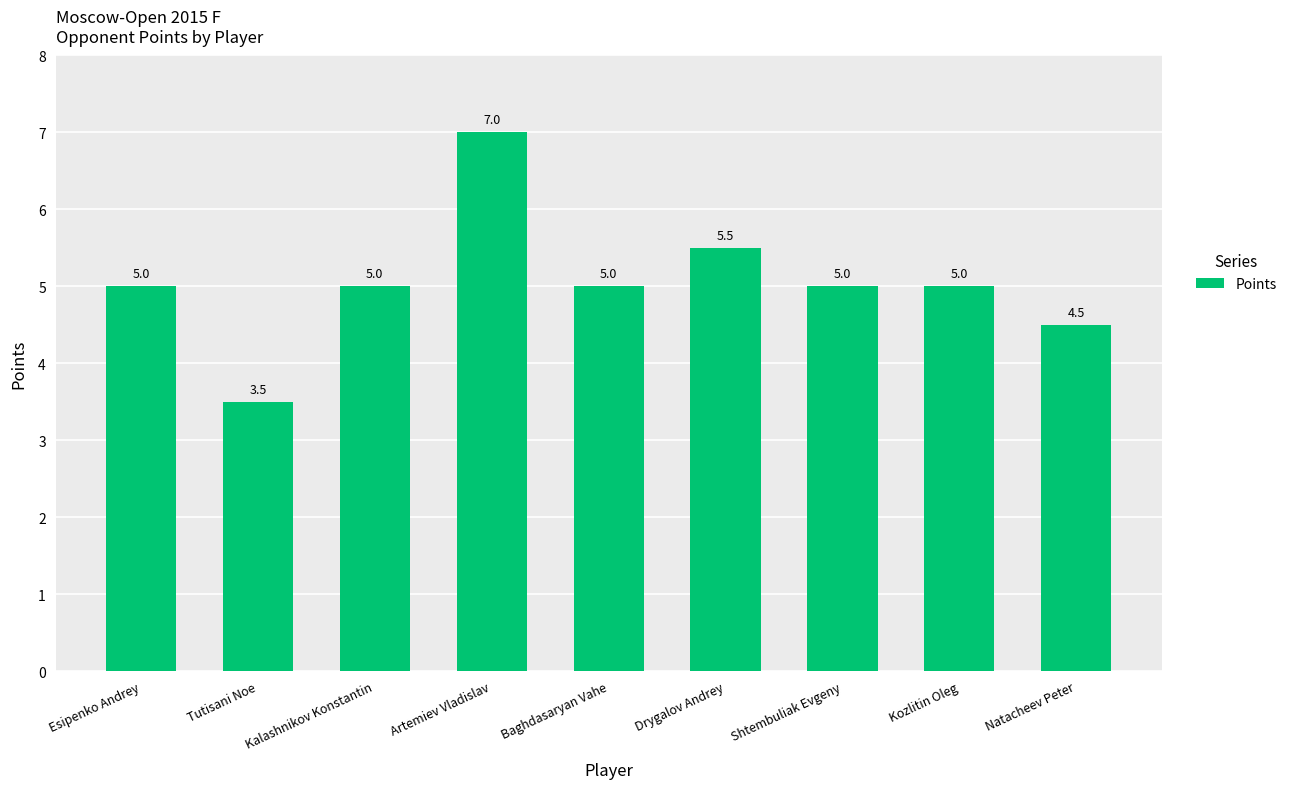

What is the sum of all values?

45.5